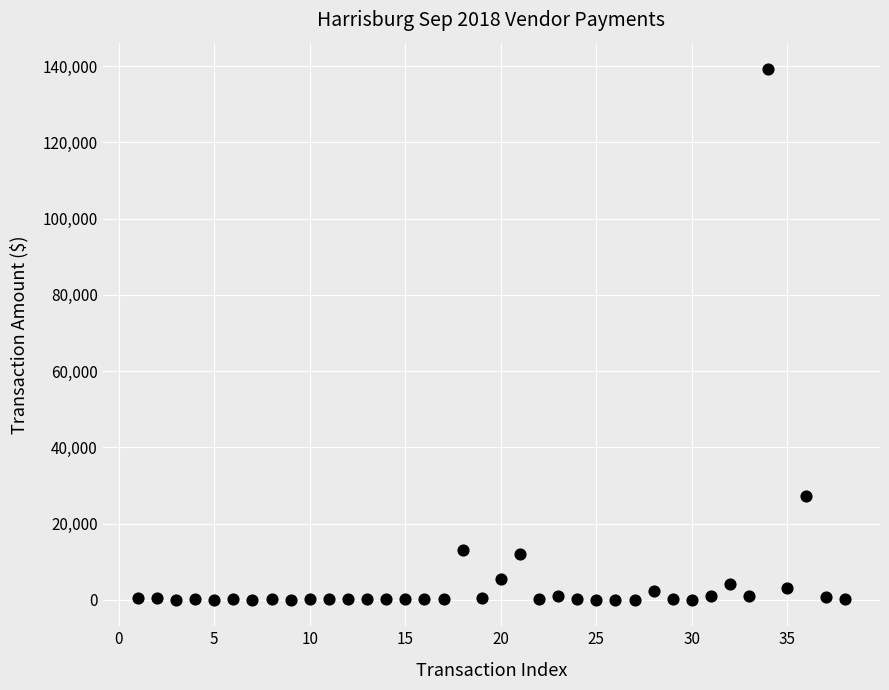

What is the range of X values (max minus min)?

37.0